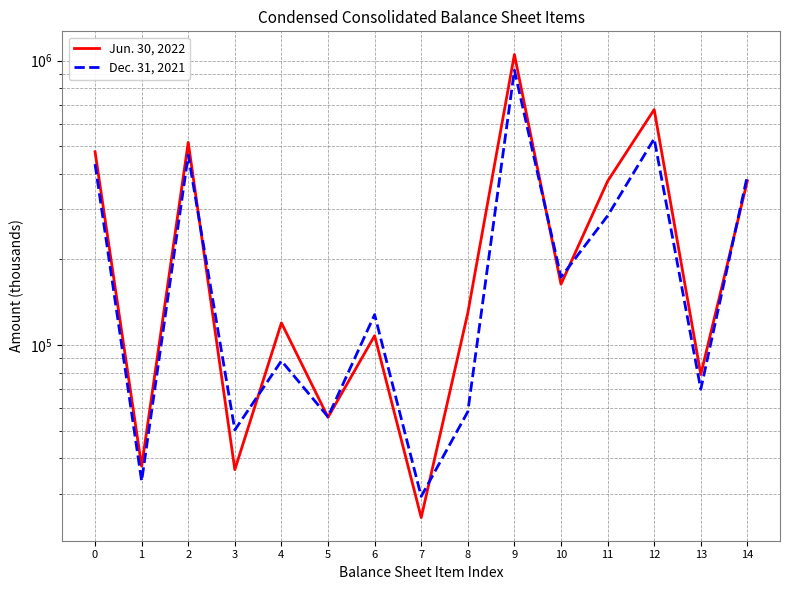

Which category has the lowest value in the Dec. 31, 2021 series?

7